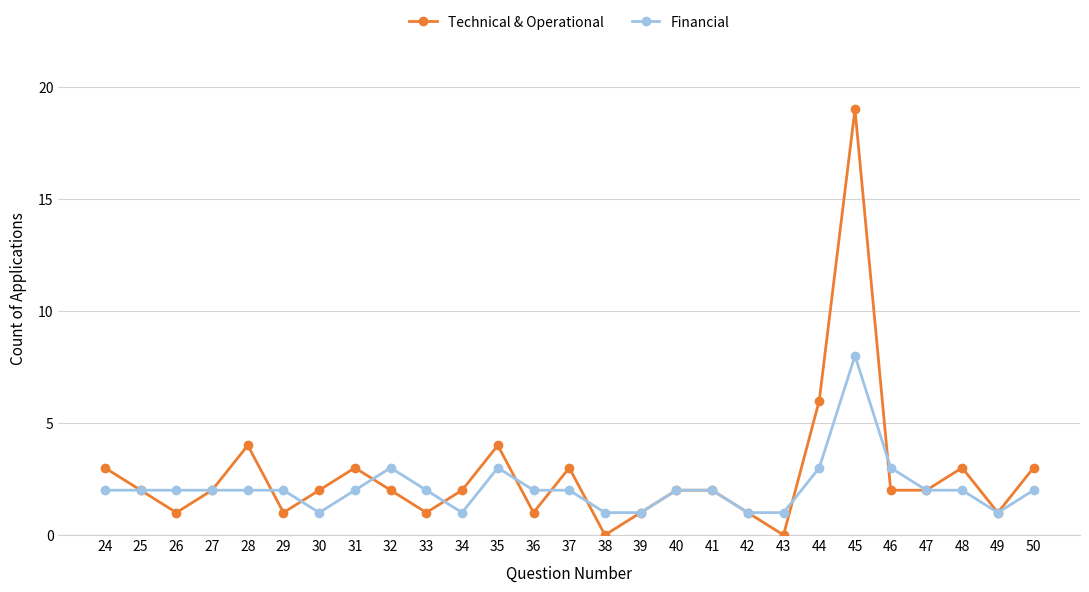

At which category does Technical & Operational reach its first local peak?

28